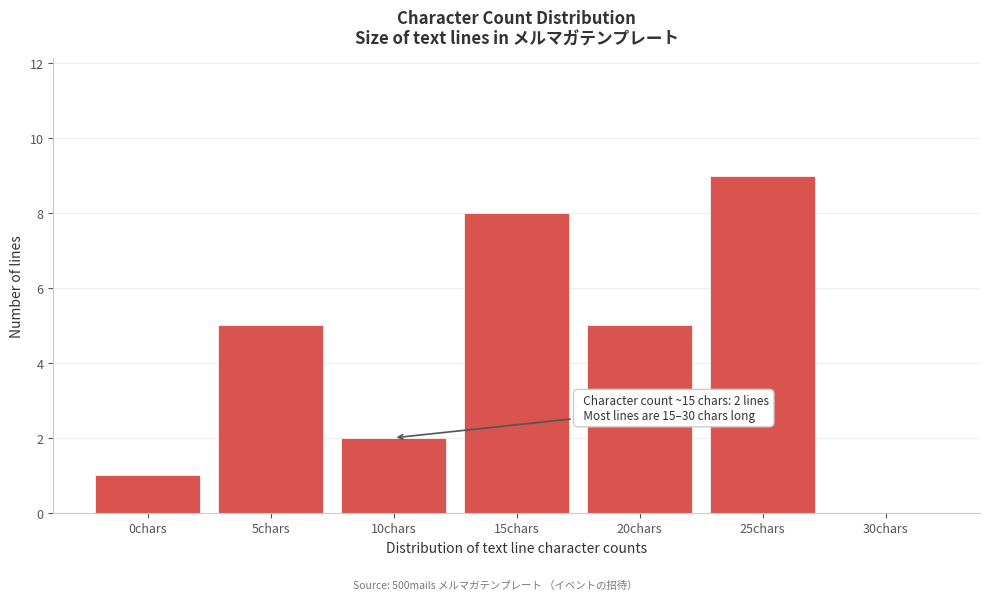

Reading left to right, extract all data points from this chart.

0chars=1	5chars=5	10chars=2	15chars=8	20chars=5	25chars=9	30chars=0